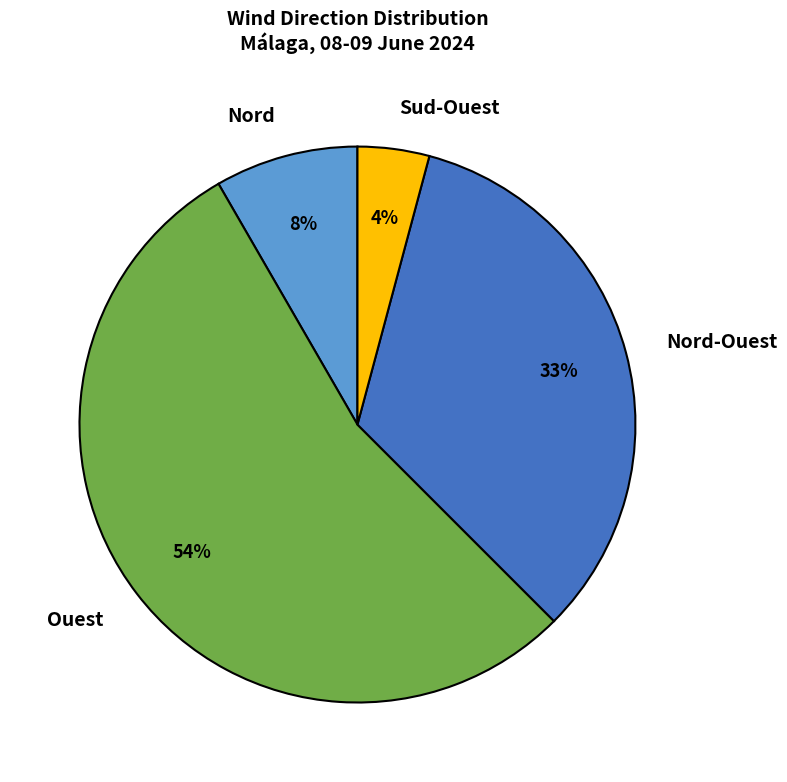

Rank the categories by value from highest to lowest.

Ouest, Nord-Ouest, Nord, Sud-Ouest